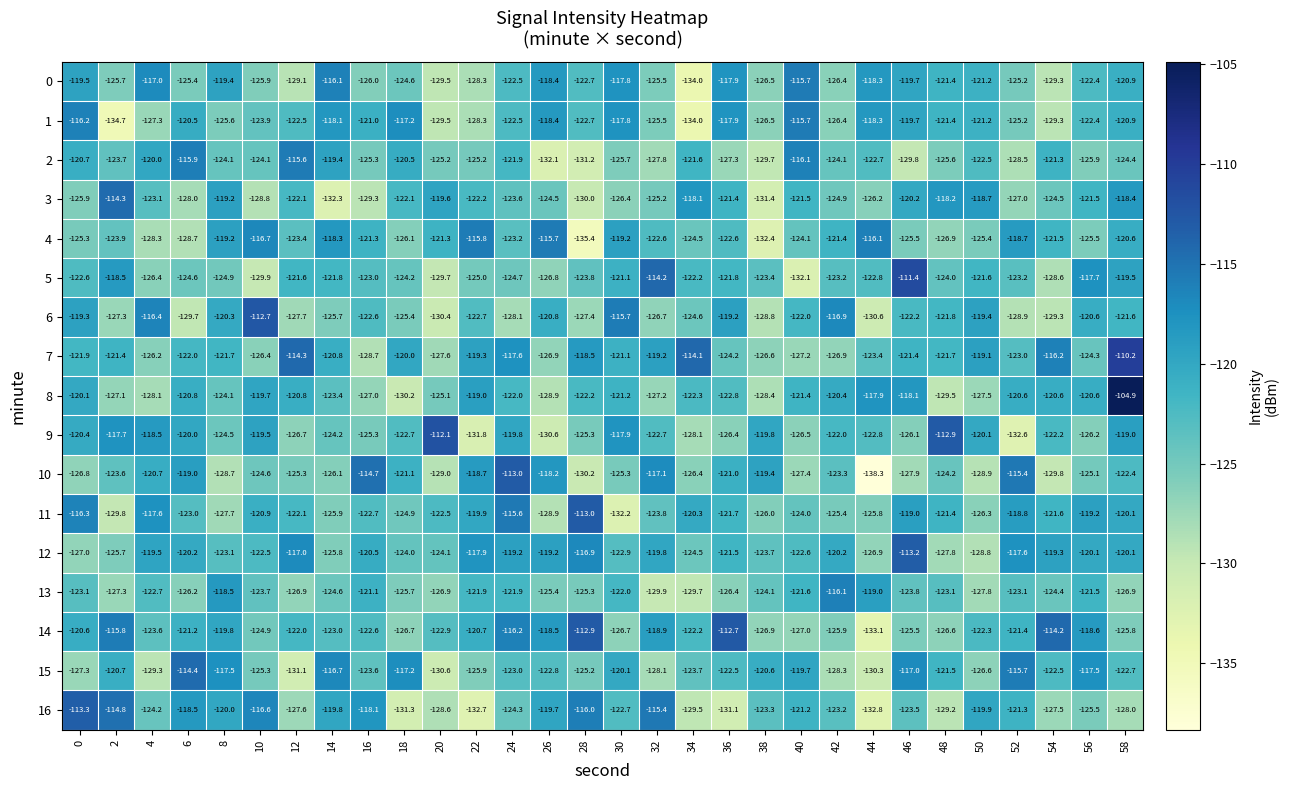

What is the difference between the 7 values at 26 and 6?

4.9